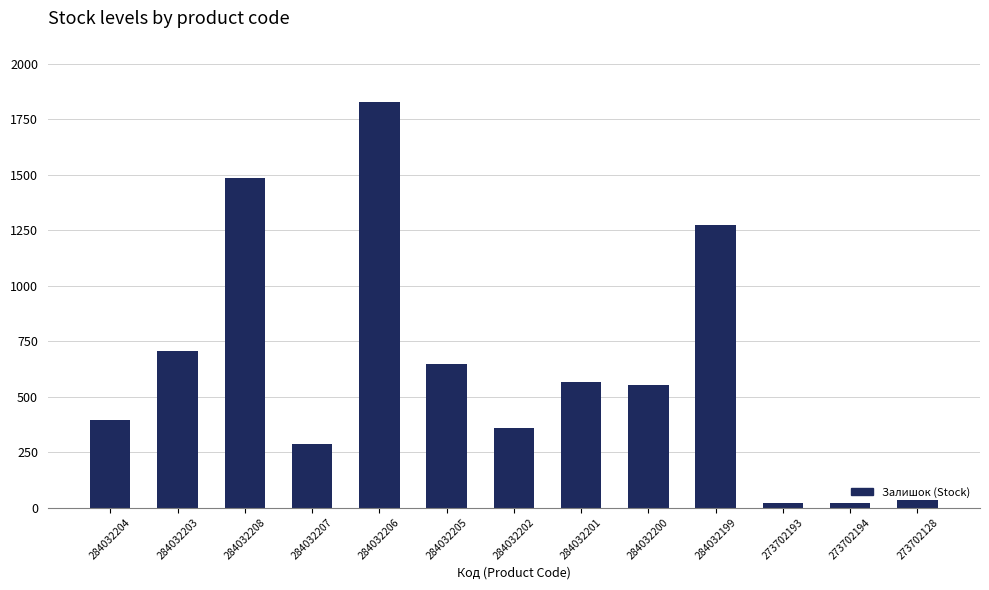

The value at 284032204 is 694. True or false?

False